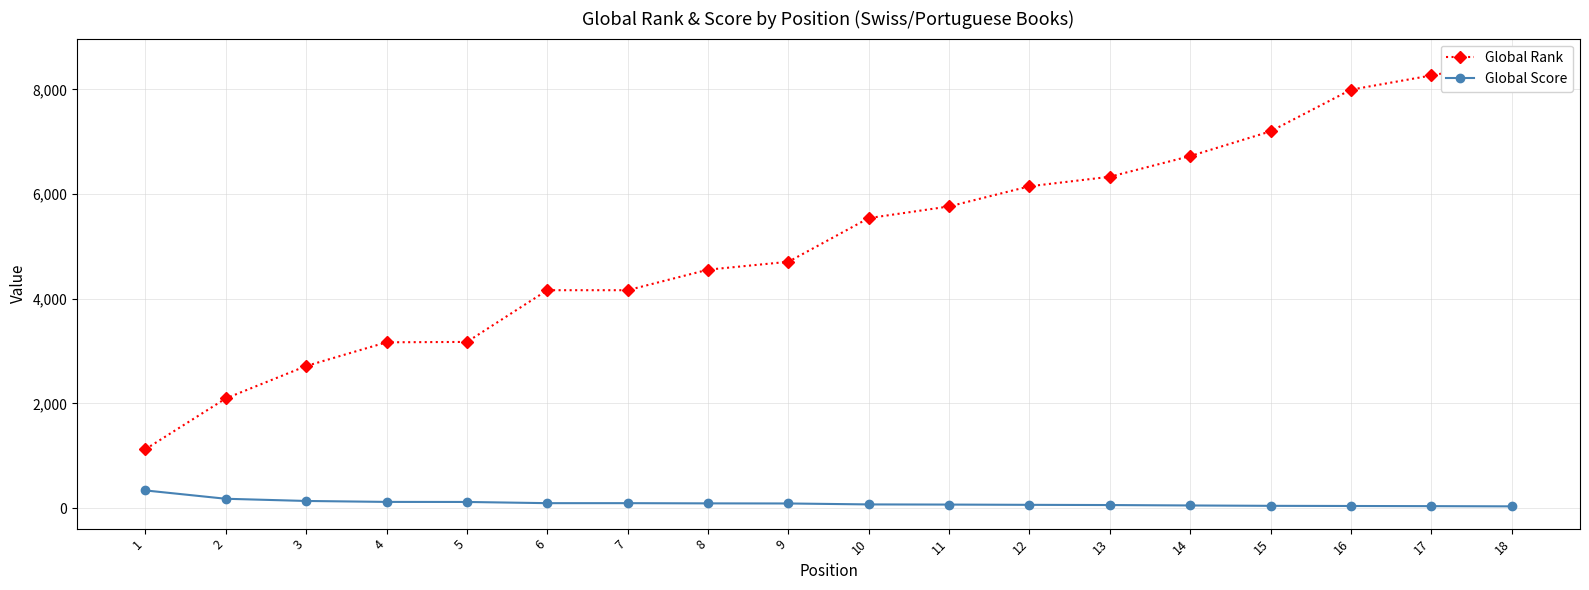

At which category is the sum across all series the highest?

18